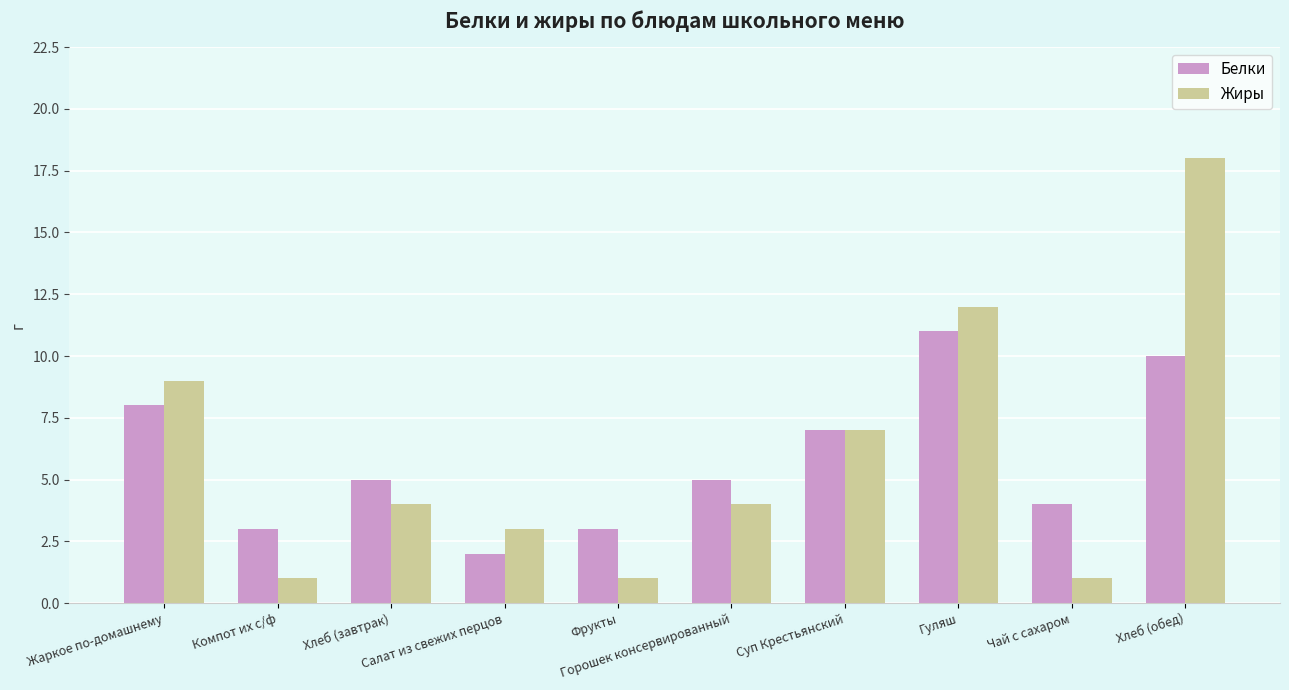

What are all the series names shown in the legend?

Белки, Жиры